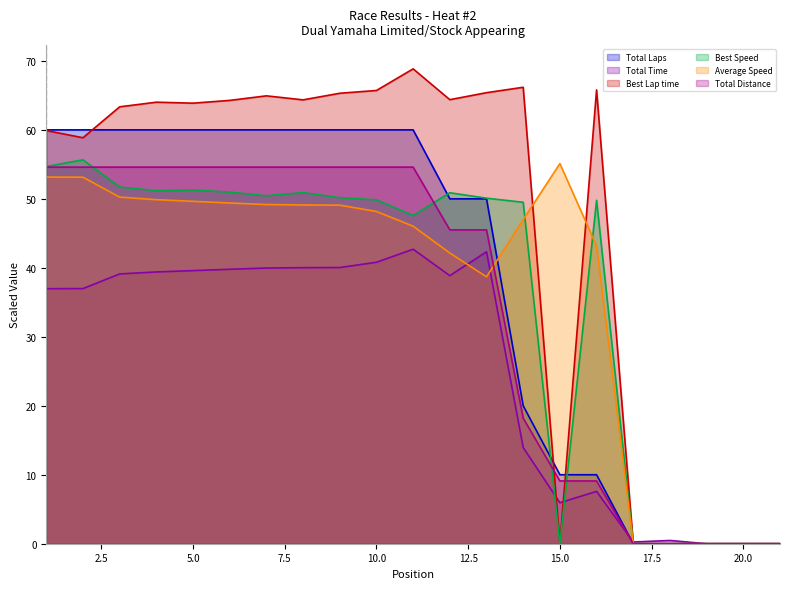

At how many categories does at least one series exceed 10?

16